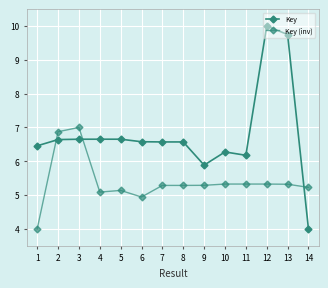

How many lines are shown in the chart?

2